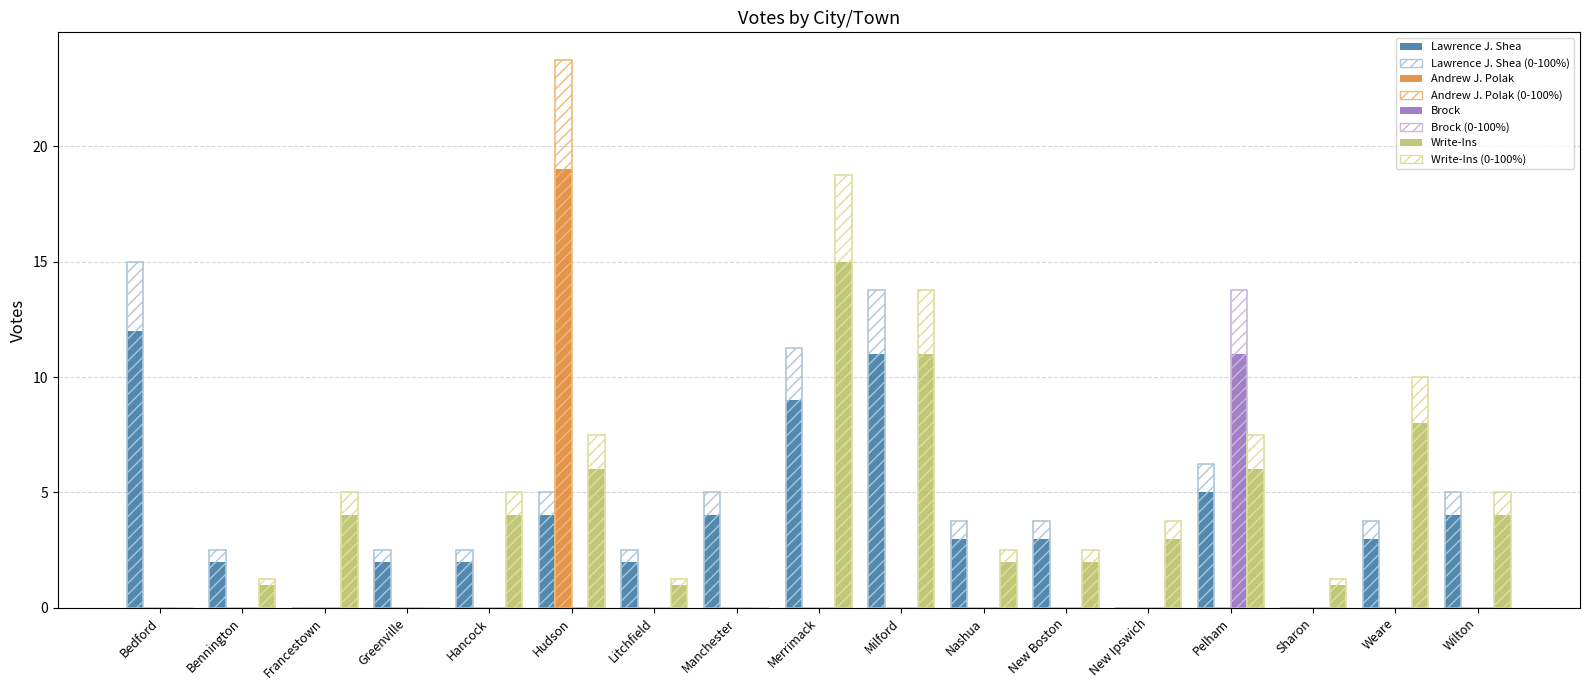

How many groups of bars are there?

17